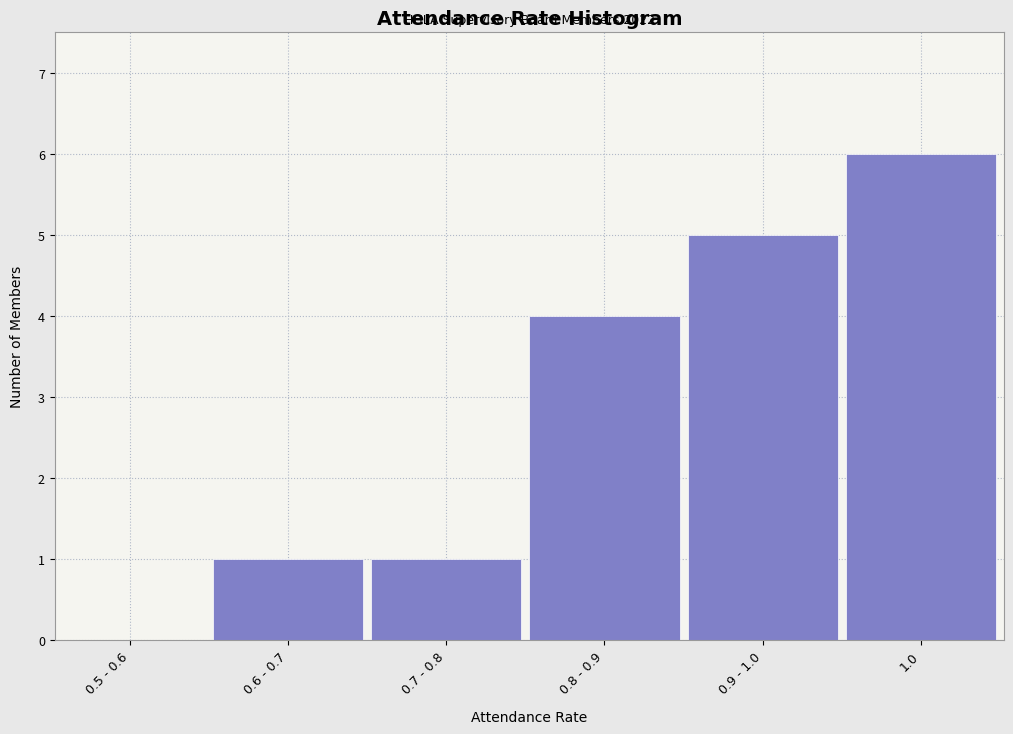

Reading right to left, list all the values displayed in this chart.

1.0=6	0.9 - 1.0=5	0.8 - 0.9=4	0.7 - 0.8=1	0.6 - 0.7=1	0.5 - 0.6=0